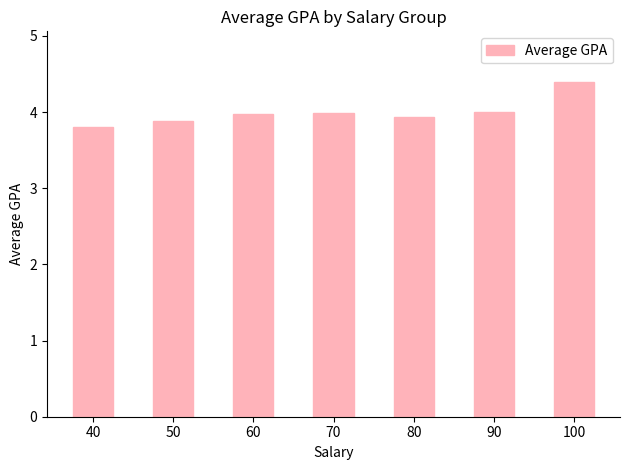

Which label corresponds to the smallest value in the chart?

40